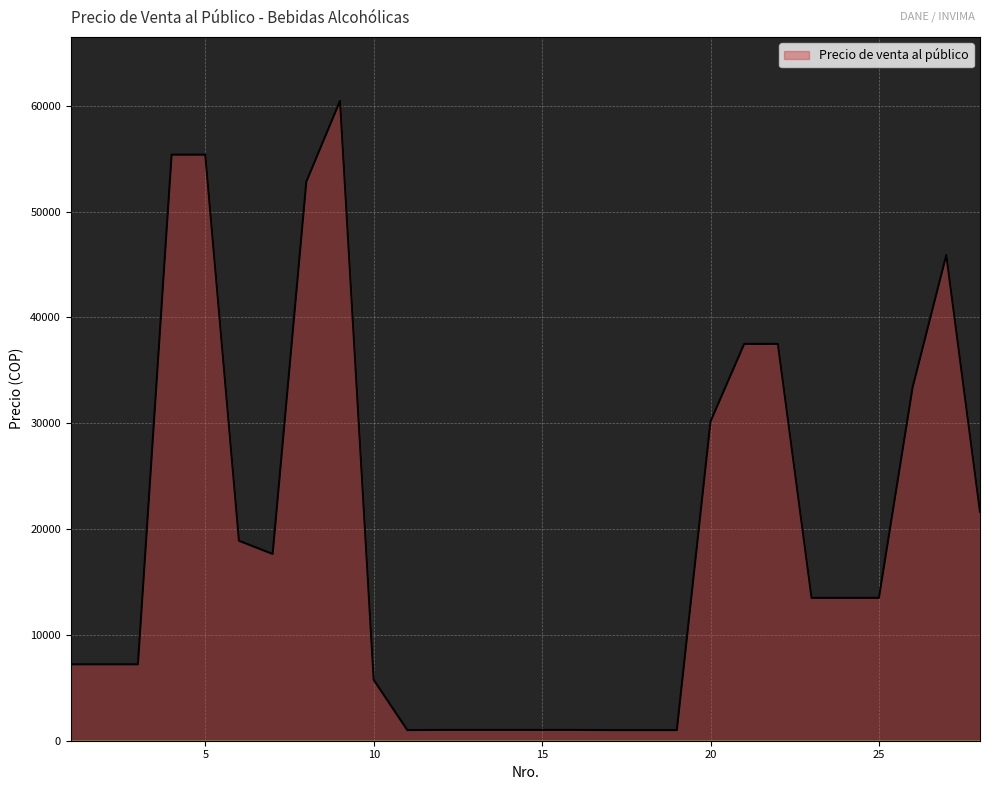

What is the maximum value shown in the chart?

60470.8